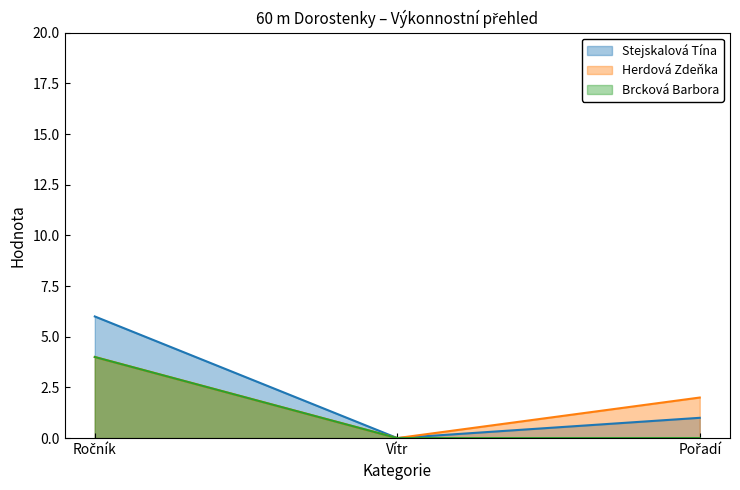

At Pořadí, list the series in order from smallest to largest.

Brcková Barbora line, Stejskalová Tína line, Herdová Zdeňka line